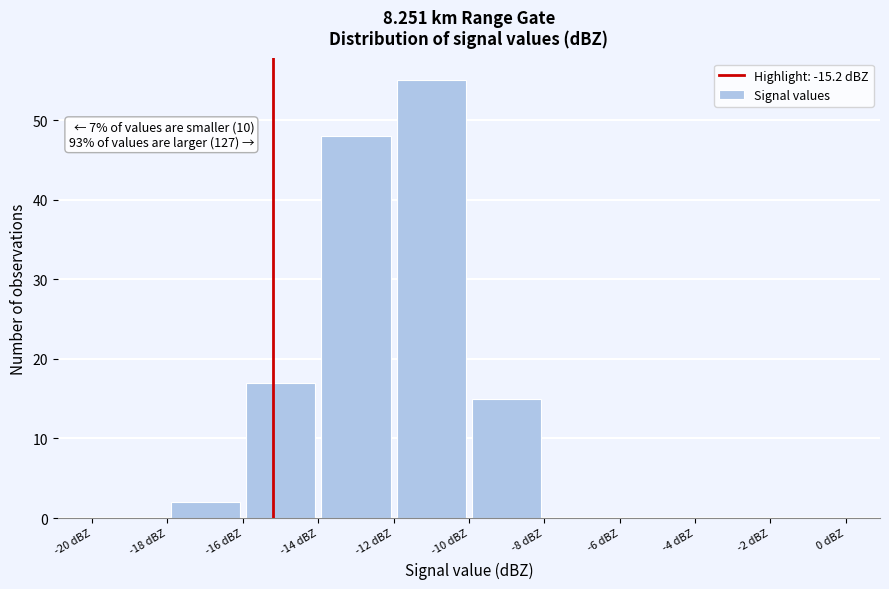

Which range on the x-axis has the tallest bar?

-12 to -10